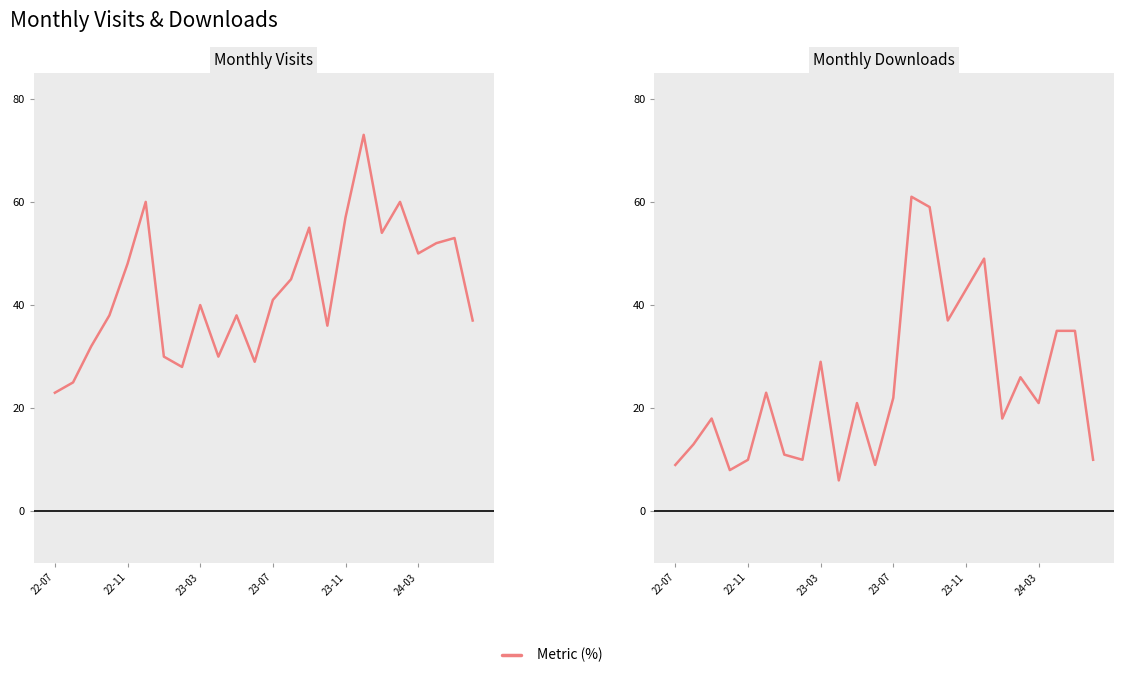

True or false: Monthly Visits has a value of 50 at 24-03.

True